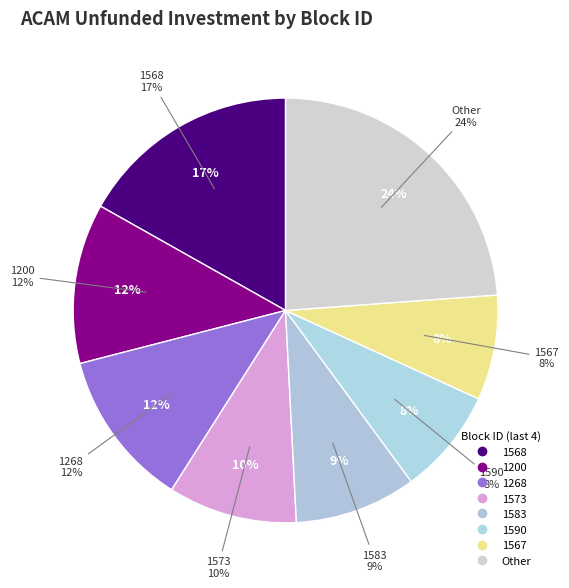

The 311010003001583 slice represents 9% of the pie. True or false?

True